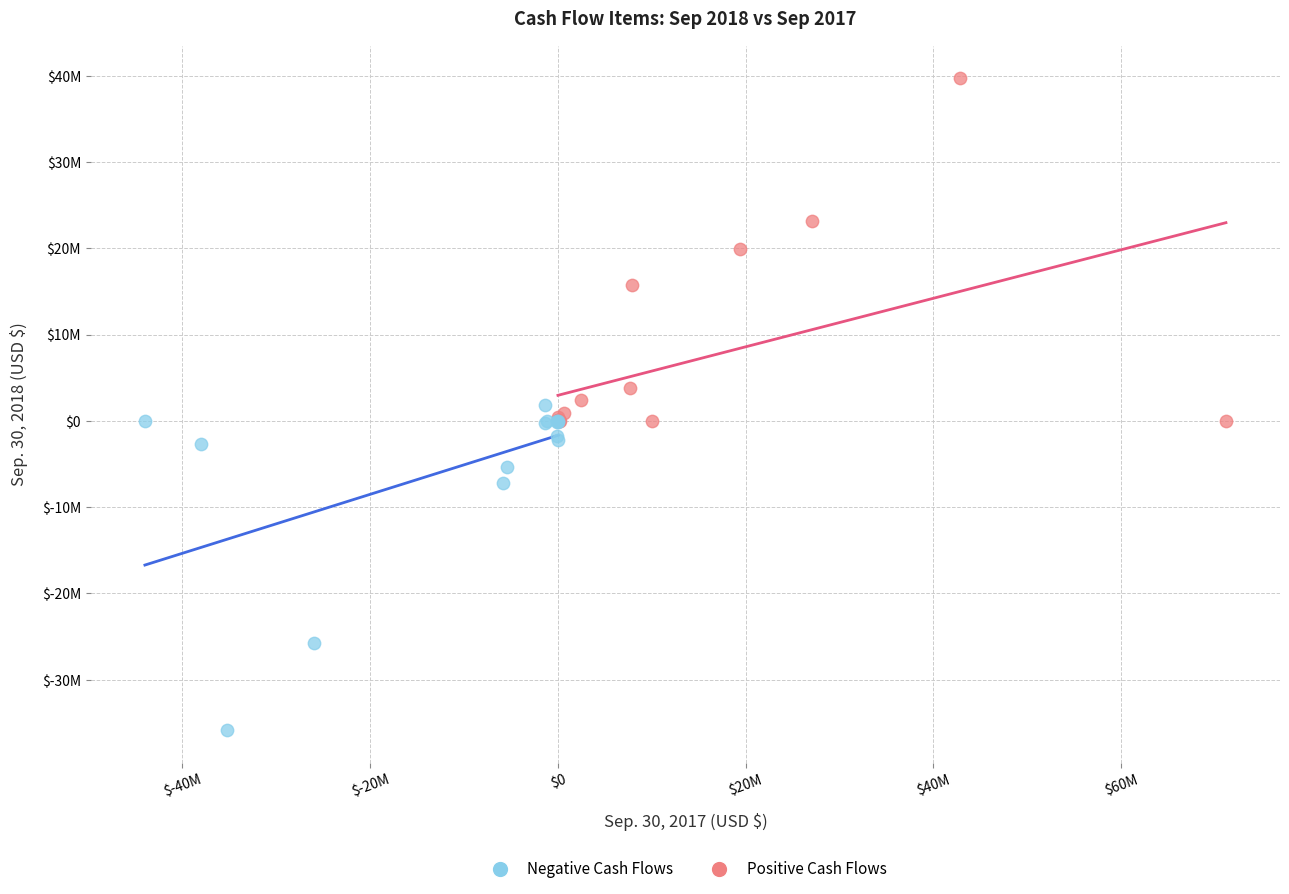

What are all the series names shown in the legend?

Negative Cash Flows, Positive Cash Flows